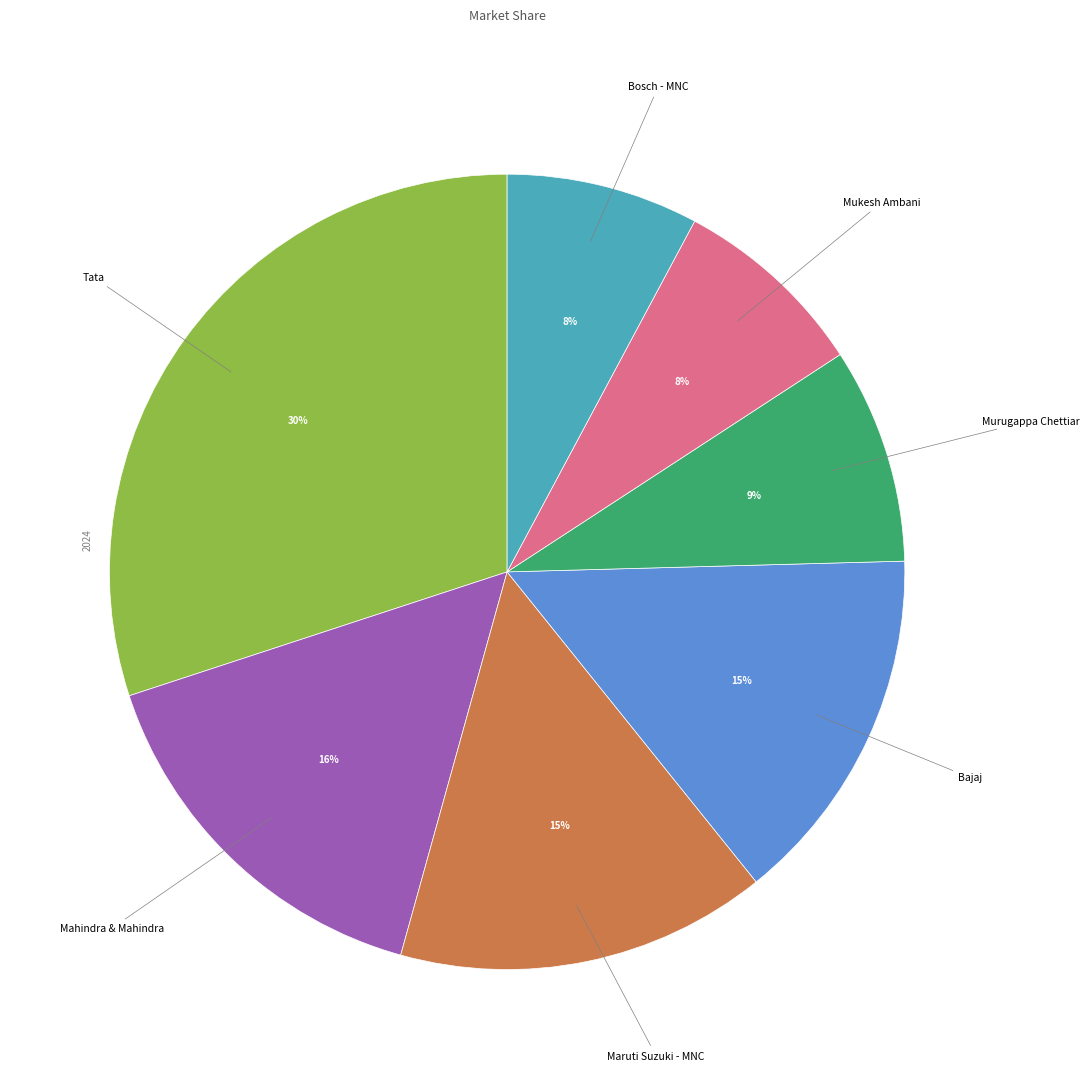

What percentage is the Bosch - MNC slice, to the nearest percent?

8%